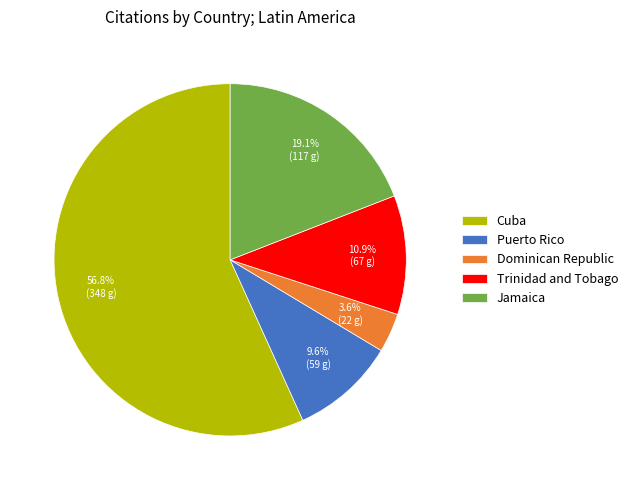

Approximately how many times larger is the value at Cuba compared to Dominican Republic?

15.8